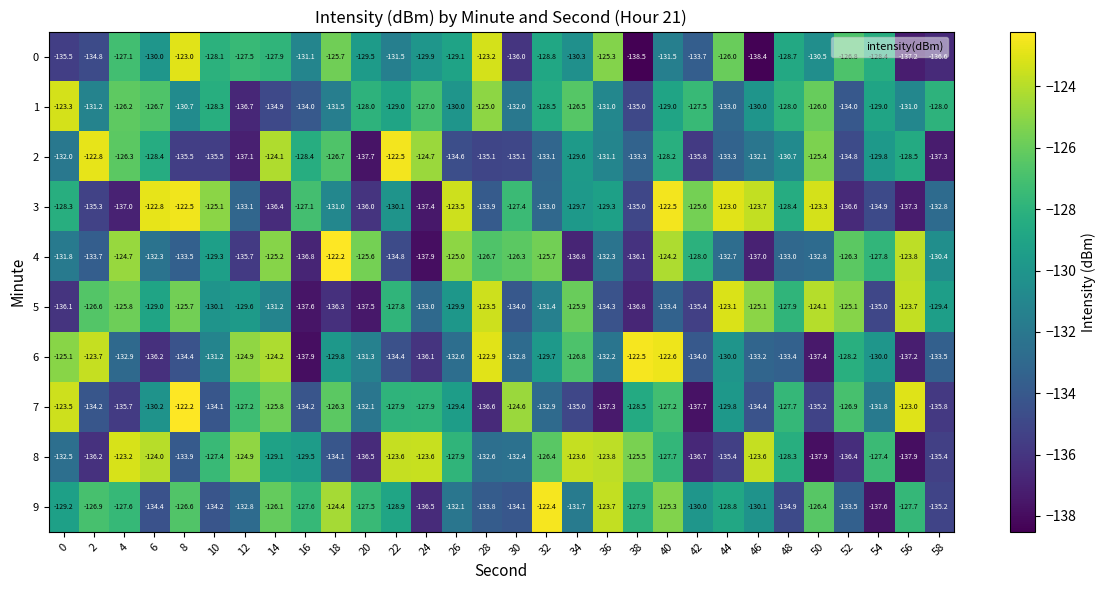

The 9 series shows -129.2 at 0. True or false?

True